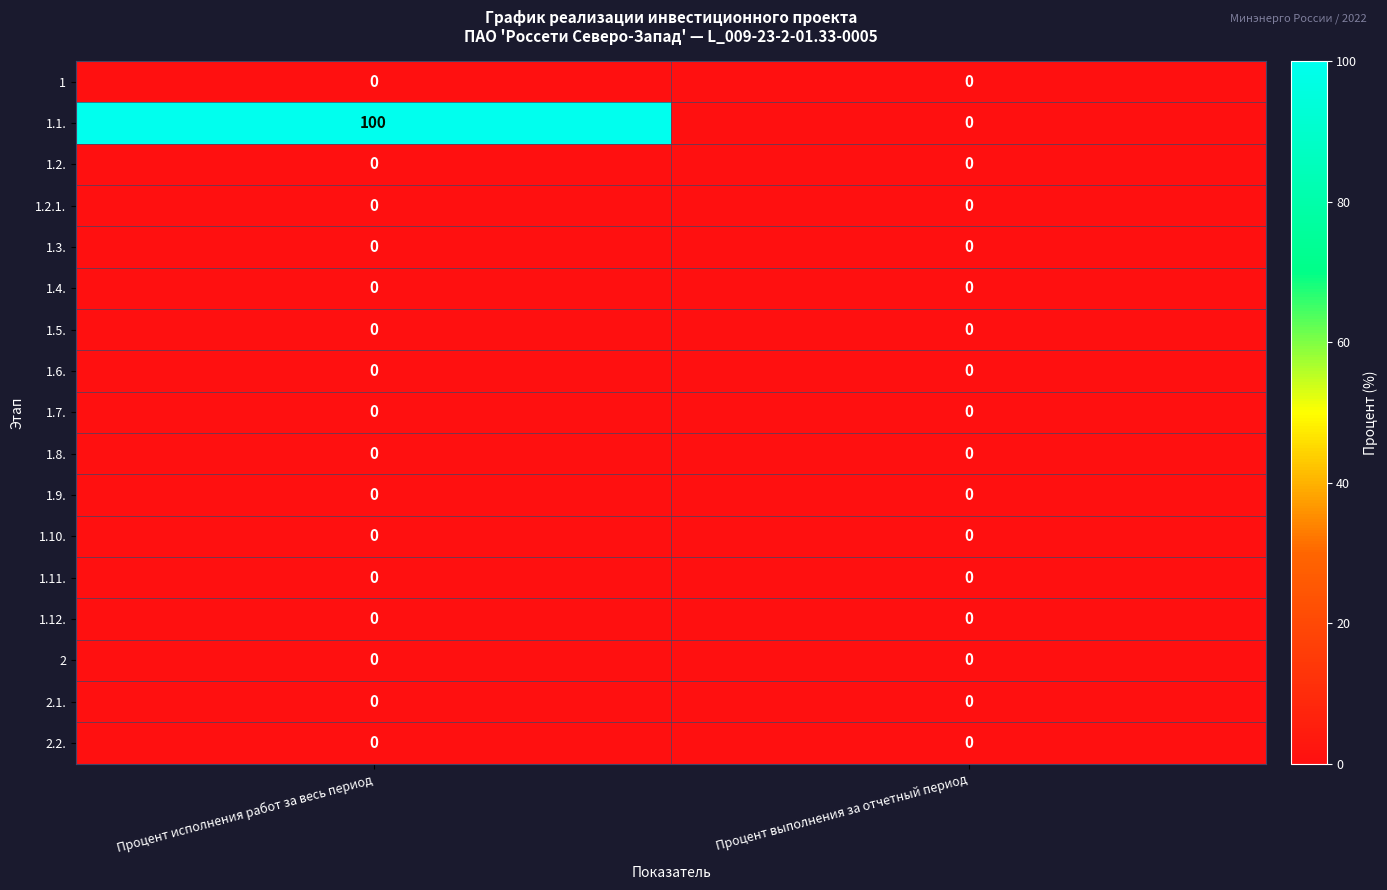

Which series changed the most between Процент исполнения работ за весь период and Процент выполнения за отчетный период?

1.1.